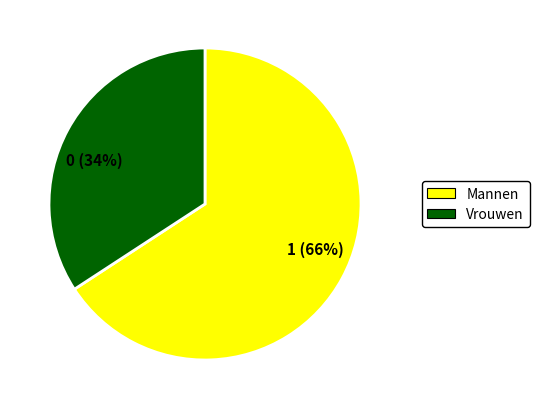

To the nearest percent, what is the average slice percentage?

50%